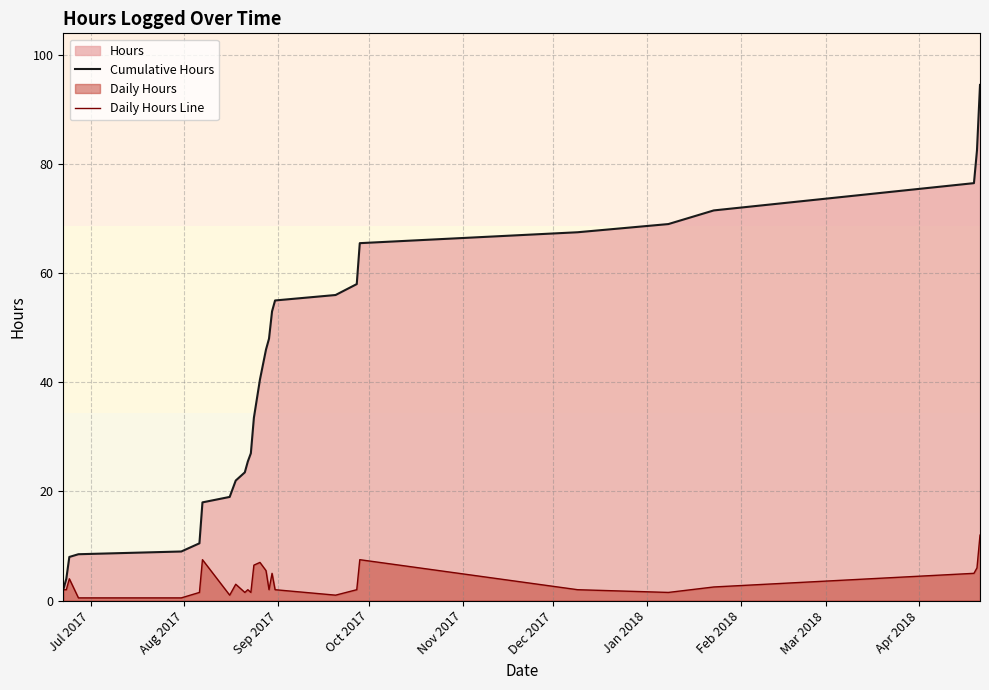

Which series has the largest total across all categories?

Cumulative Hours